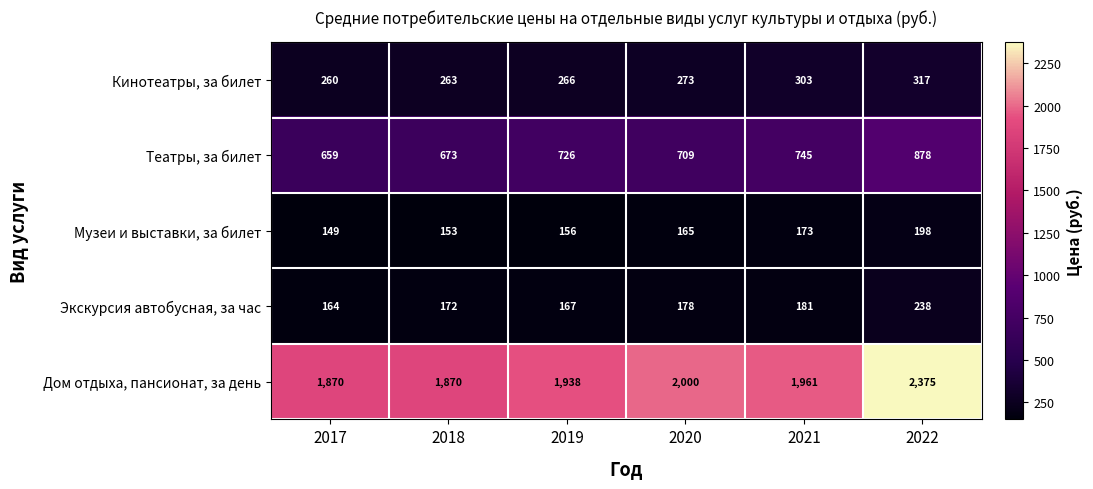

How many categories are shown in the chart?

6